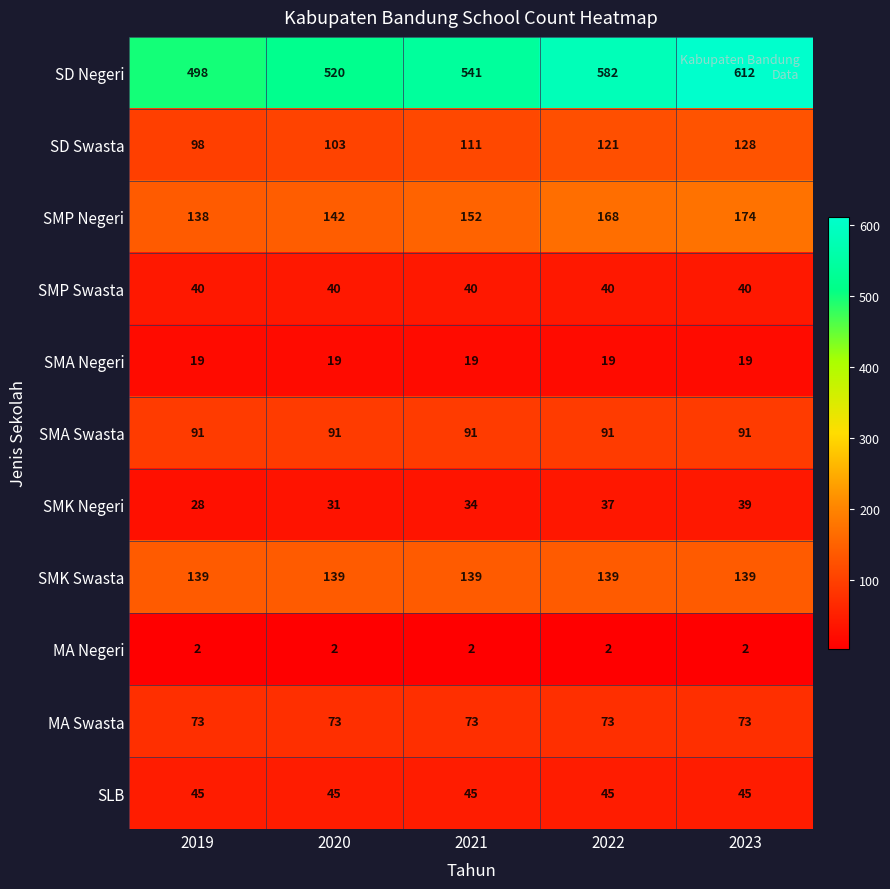

The MA Swasta series shows 73 at 2019. True or false?

True